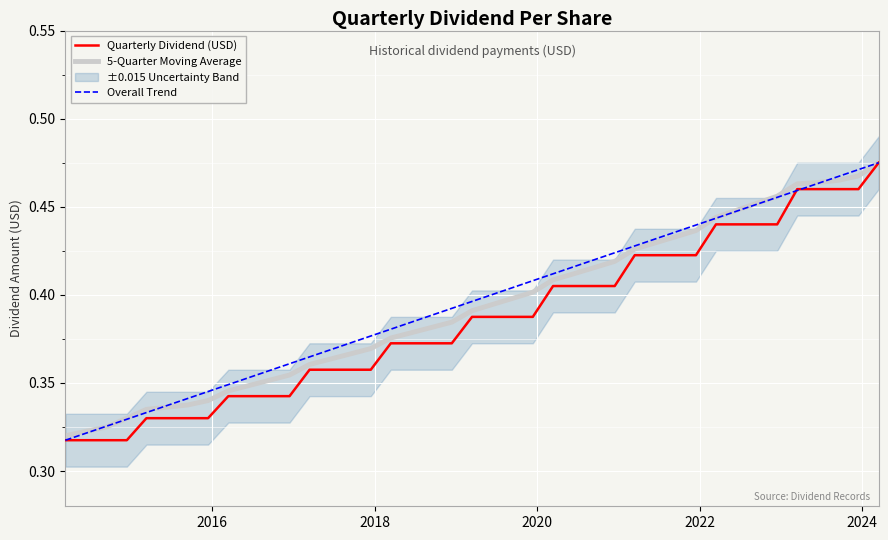

True or false: the data shows 0.4 at 2018-03-15.

True